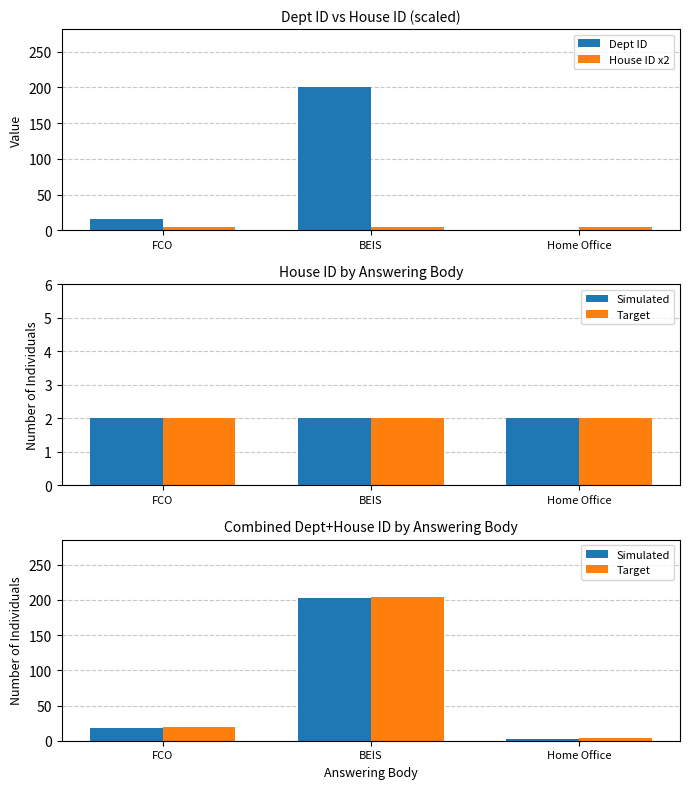

Reading left to right, list all the values displayed in this chart.

Dept ID: 16	201	1
House ID x2: 4	4	4
Simulated: 18	203	3
Target: 19	204	4